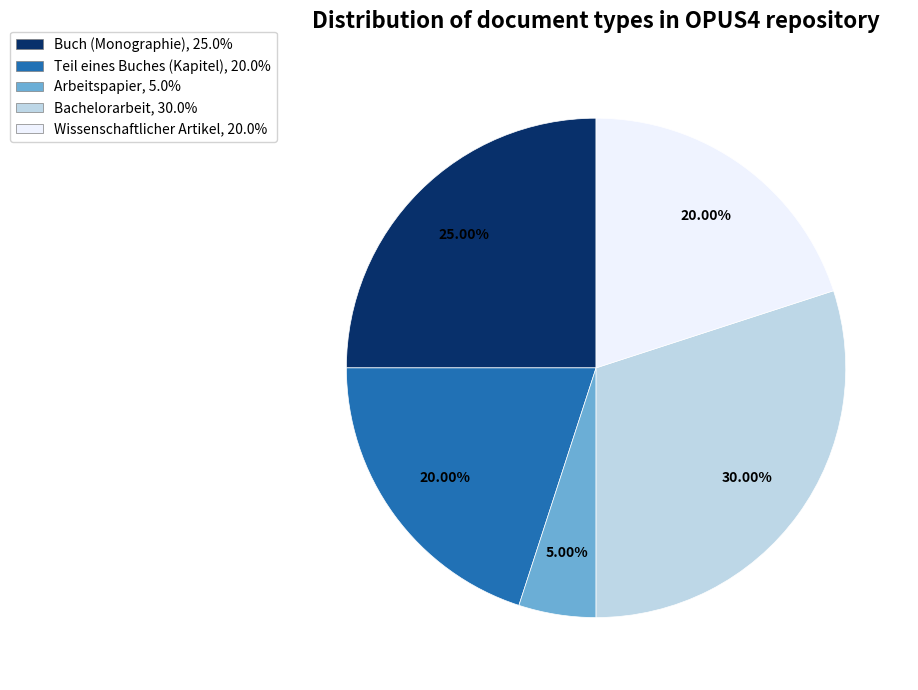

What portion of the pie excludes Wissenschaftlicher Artikel?

80.0%